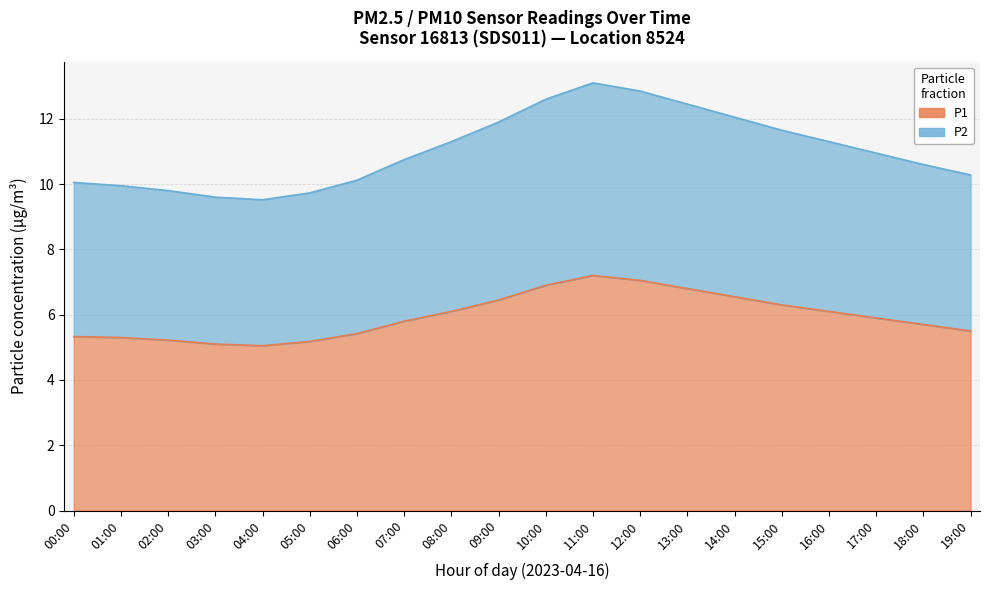

Is it true that P1 equals 6.9 at 10:00?

True